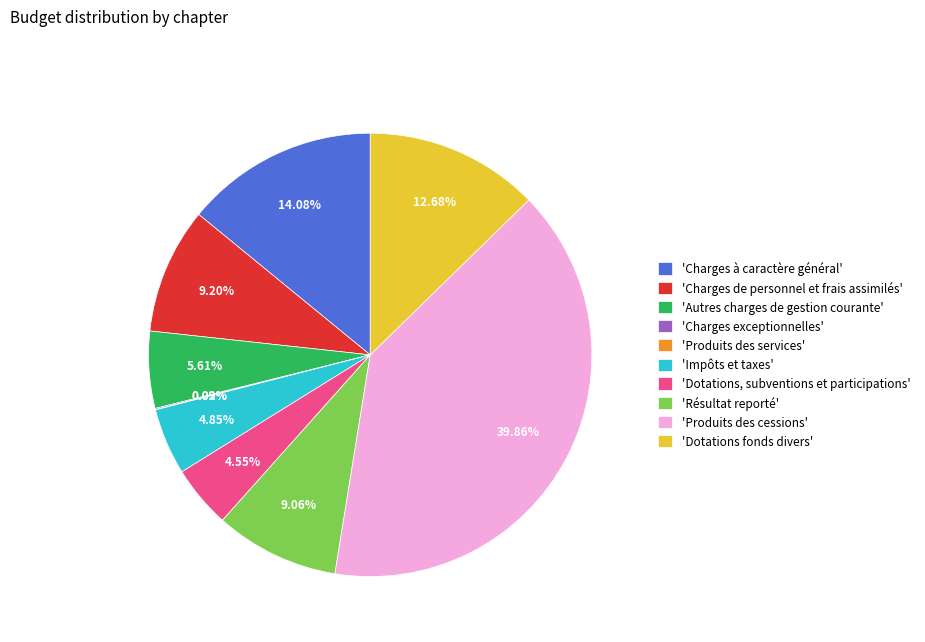

Which category has the biggest portion of the pie?

'Produits des cessions'